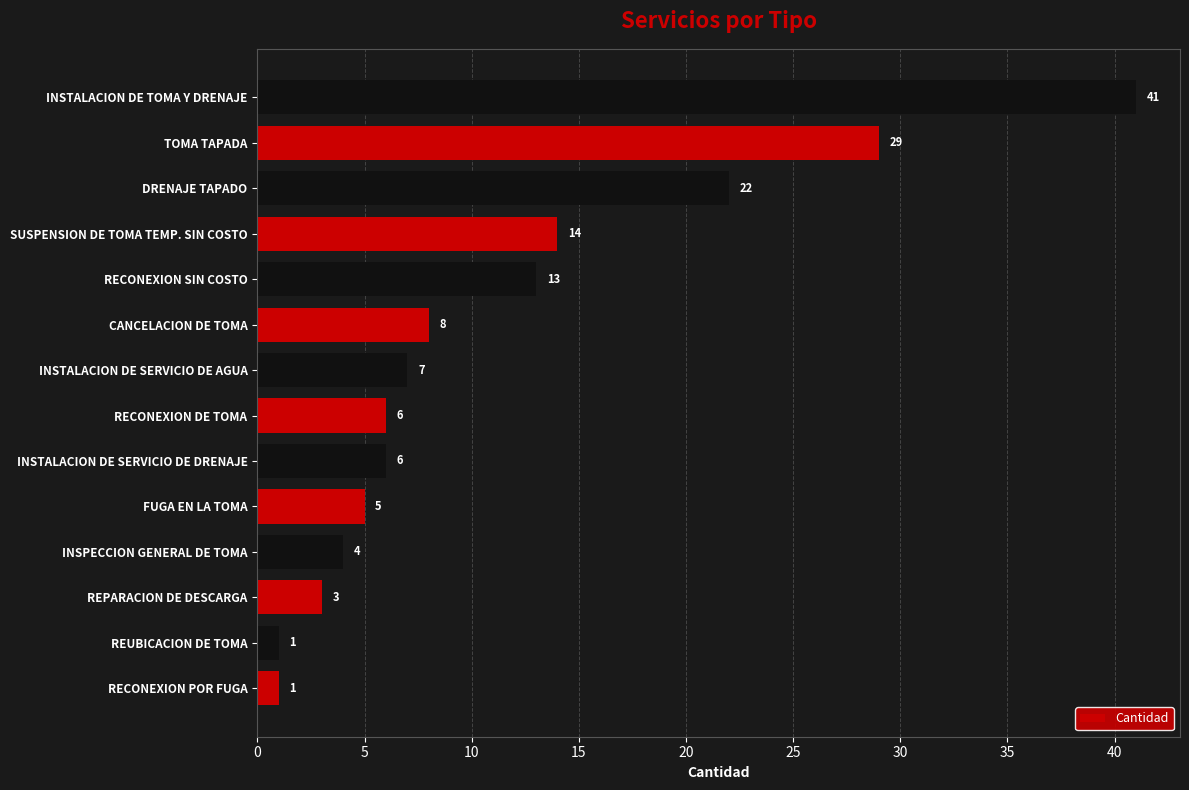

Which category has the highest value across all series?

INSTALACION DE TOMA Y DRENAJE